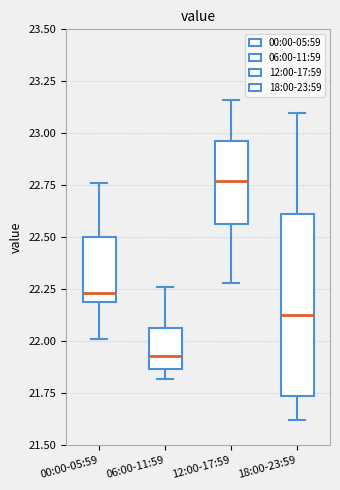

Which box is the tallest, from its lower edge to its upper edge?

18:00-23:59